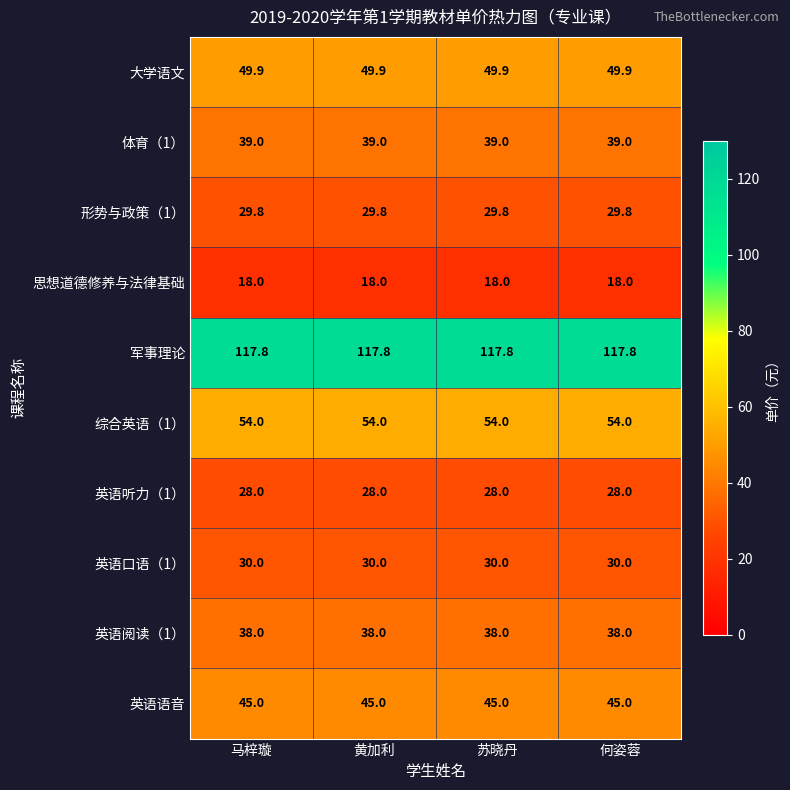

What is the lowest value of the 思想道德修养与法律基础 series?

18.0